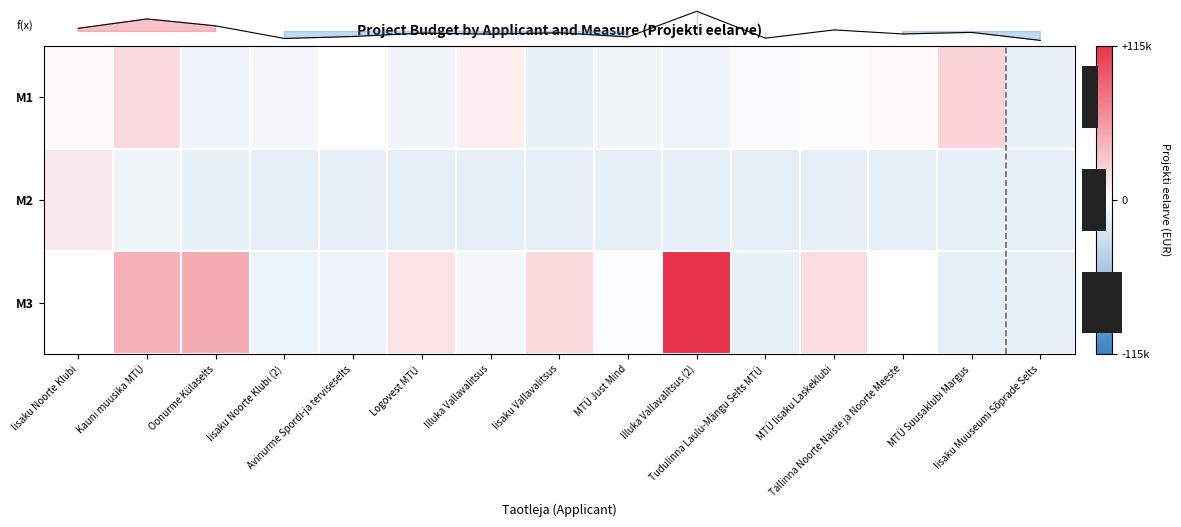

What is the total value across all series at Tallinna Noorte Naiste ja Noorte Meeste?

-11602.1